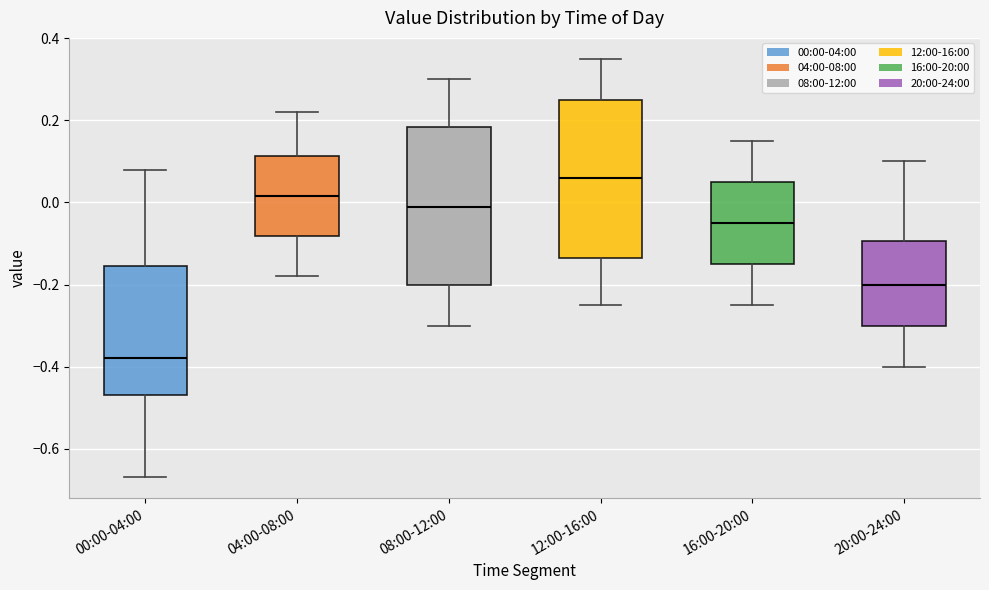

Where does the median line of the box for 00:00-04:00 sit on the y-axis? The values are not printed on the chart, so give them approximately, as read against the axis.

-0.38